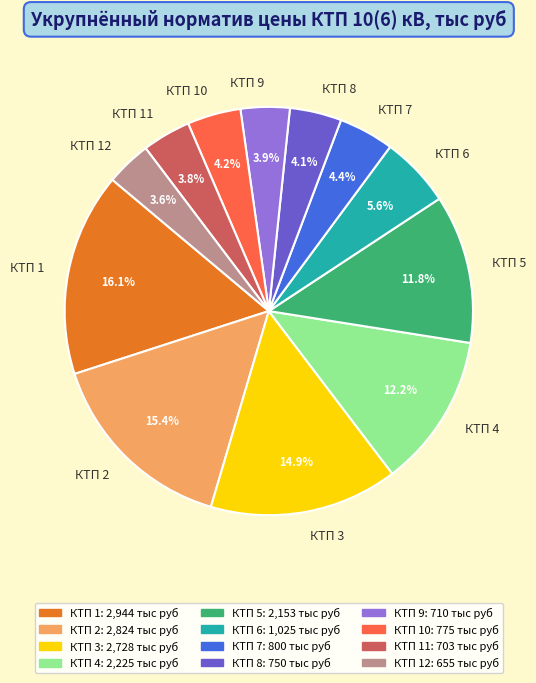

Between КТП 6 and КТП 12, which is larger?

КТП 6